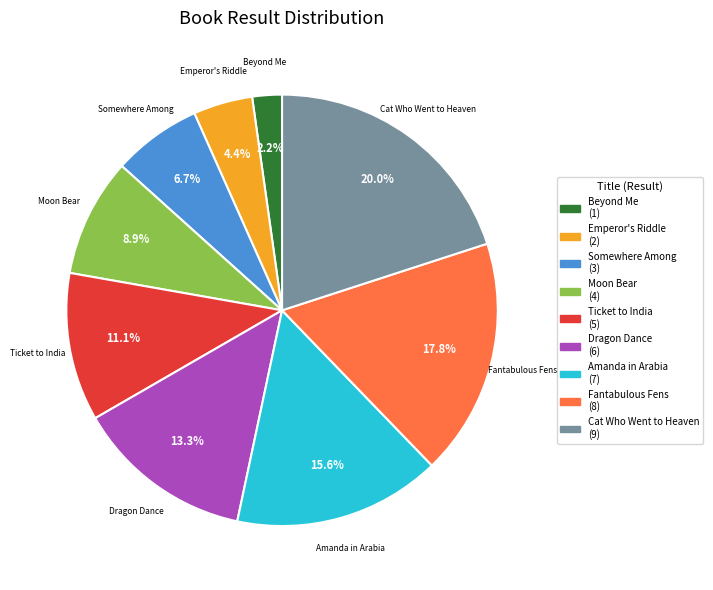

Between Moon Bear and Cat Who Went to Heaven, which is larger?

Cat Who Went to Heaven